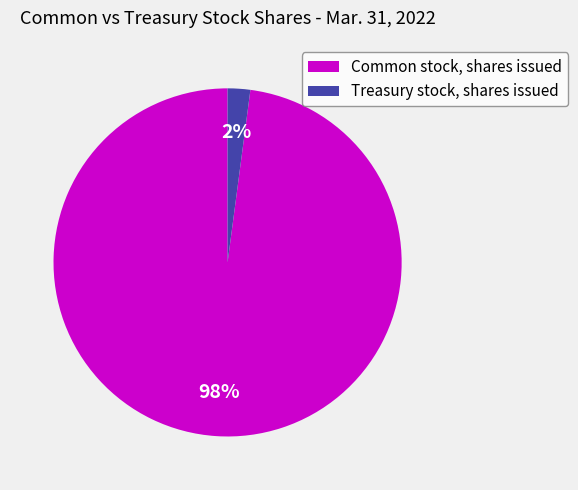

Which category has the biggest portion of the pie?

Common stock, shares issued